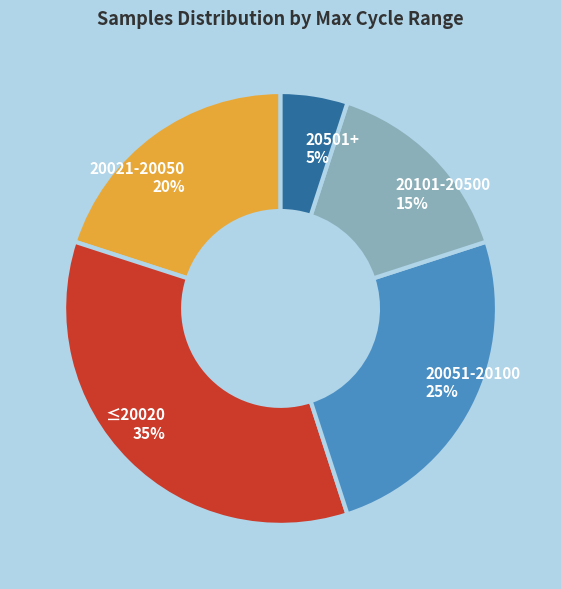

Approximately how many times larger is the value at ≤20020 compared to 20101-20500?

2.3